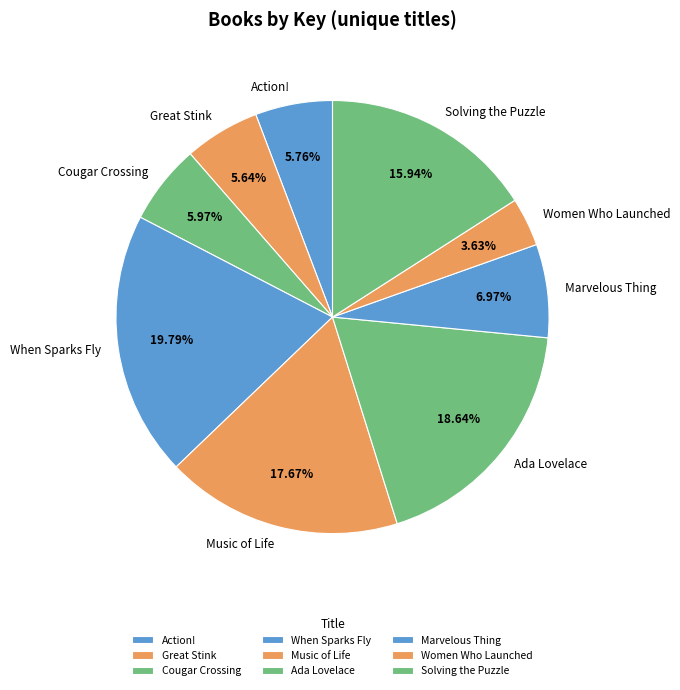

Which has a higher value, Great Stink or Ada Lovelace?

Ada Lovelace